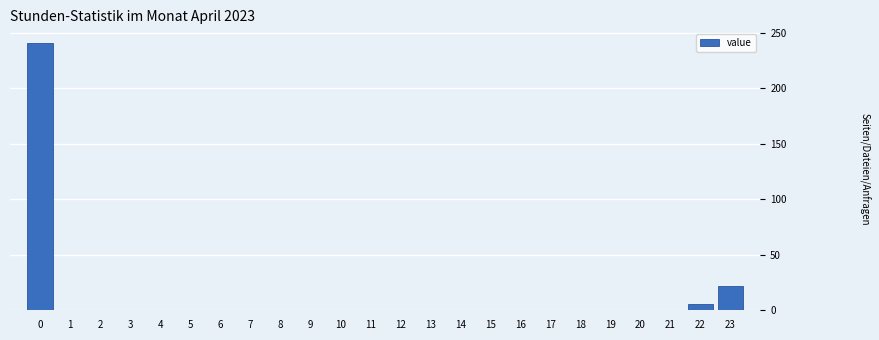

Reading right to left, list all the values displayed in this chart.

23=22	22=6	21=0	20=0	19=0	18=0	17=0	16=0	15=0	14=0	13=0	12=0	11=0	10=0	9=0	8=0	7=0	6=0	5=0	4=0	3=0	2=0	1=0	0=241